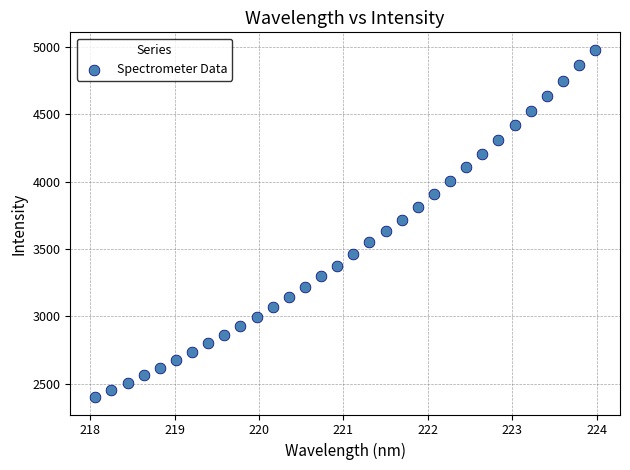

What is the range of Y values (max minus min)?

2579.3